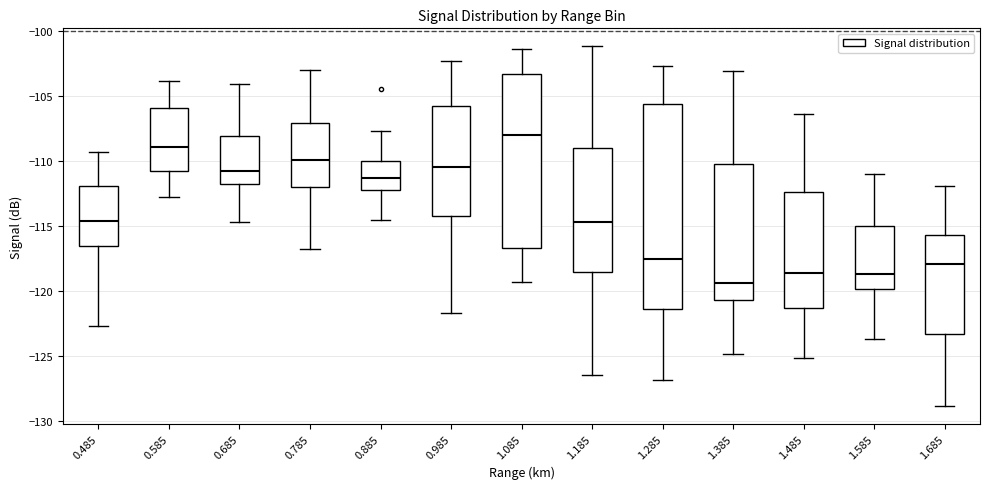

Reading left to right, read every box against the y-axis: the position of its median line, the range the box covers, and the ends of its whiskers. The values are not printed on the chart, so give them approximately, as read against the axis.

0.485: median -114.5, box -116.5 to -112.0, whiskers -122.5 to -109.5
0.585: median -109.0, box -111.0 to -106.0, whiskers -113.0 to -104.0
0.685: median -111.0, box -112.0 to -108.0, whiskers -114.5 to -104.0
0.785: median -110.0, box -112.0 to -107.0, whiskers -117.0 to -103.0
0.885: median -111.5, box -112.0 to -110.0, whiskers -114.5 to -107.5
0.985: median -110.5, box -114.0 to -106.0, whiskers -121.5 to -102.5
1.085: median -108.0, box -116.5 to -103.5, whiskers -119.5 to -101.5
1.185: median -114.5, box -118.5 to -109.0, whiskers -126.5 to -101.0
1.285: median -117.5, box -121.5 to -105.5, whiskers -127.0 to -102.5
1.385: median -119.5, box -120.5 to -110.0, whiskers -125.0 to -103.0
1.485: median -118.5, box -121.5 to -112.5, whiskers -125.0 to -106.5
1.585: median -118.5, box -120.0 to -115.0, whiskers -123.5 to -111.0
1.685: median -118.0, box -123.5 to -115.5, whiskers -129.0 to -112.0